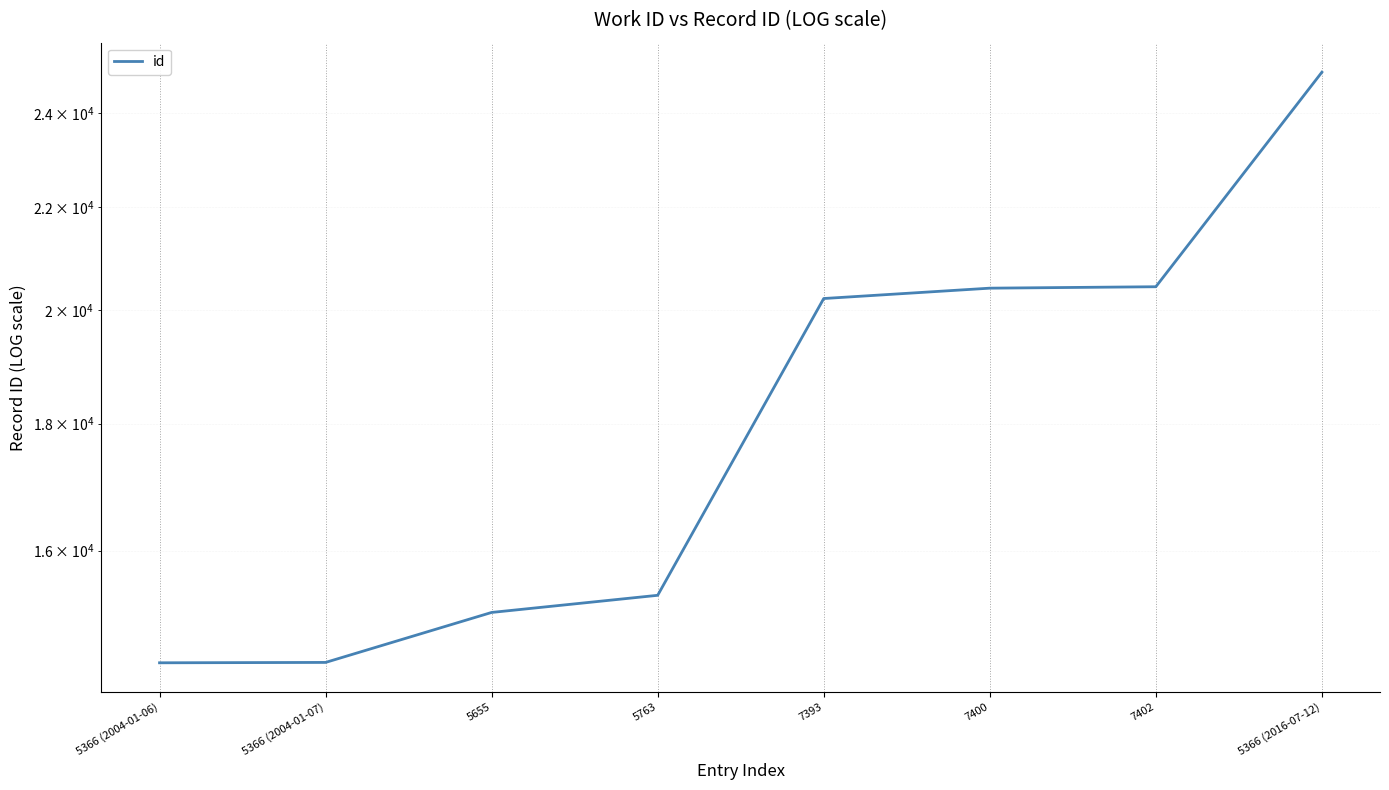

What is the label of the 1st point from the right?

5366 (2016-07-12)